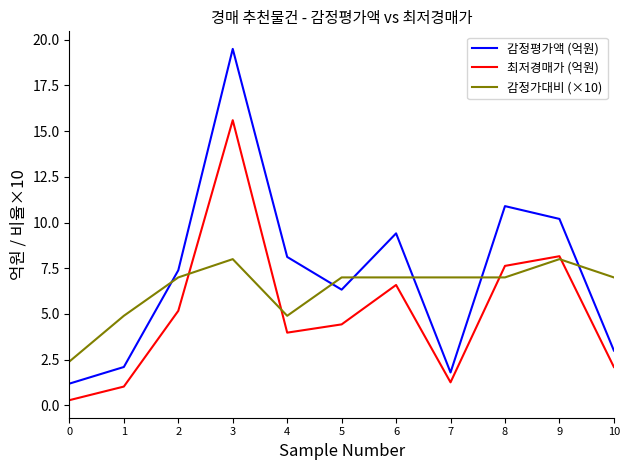

Rank the categories by 최저경매가 (억원) value from highest to lowest.

3, 9, 8, 6, 2, 5, 4, 10, 7, 1, 0